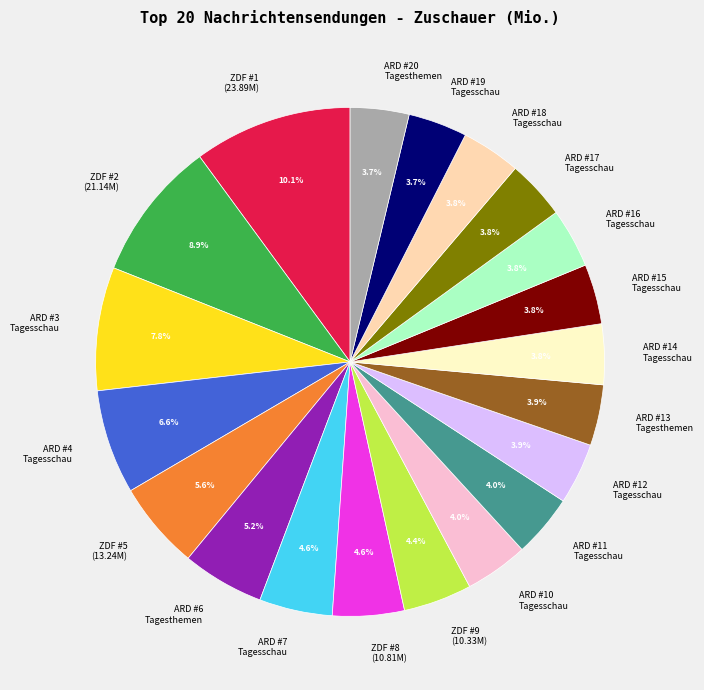

Between ARD #18 Tagesschau and ZDF #2 (21.14M), which is larger?

ZDF #2 (21.14M)